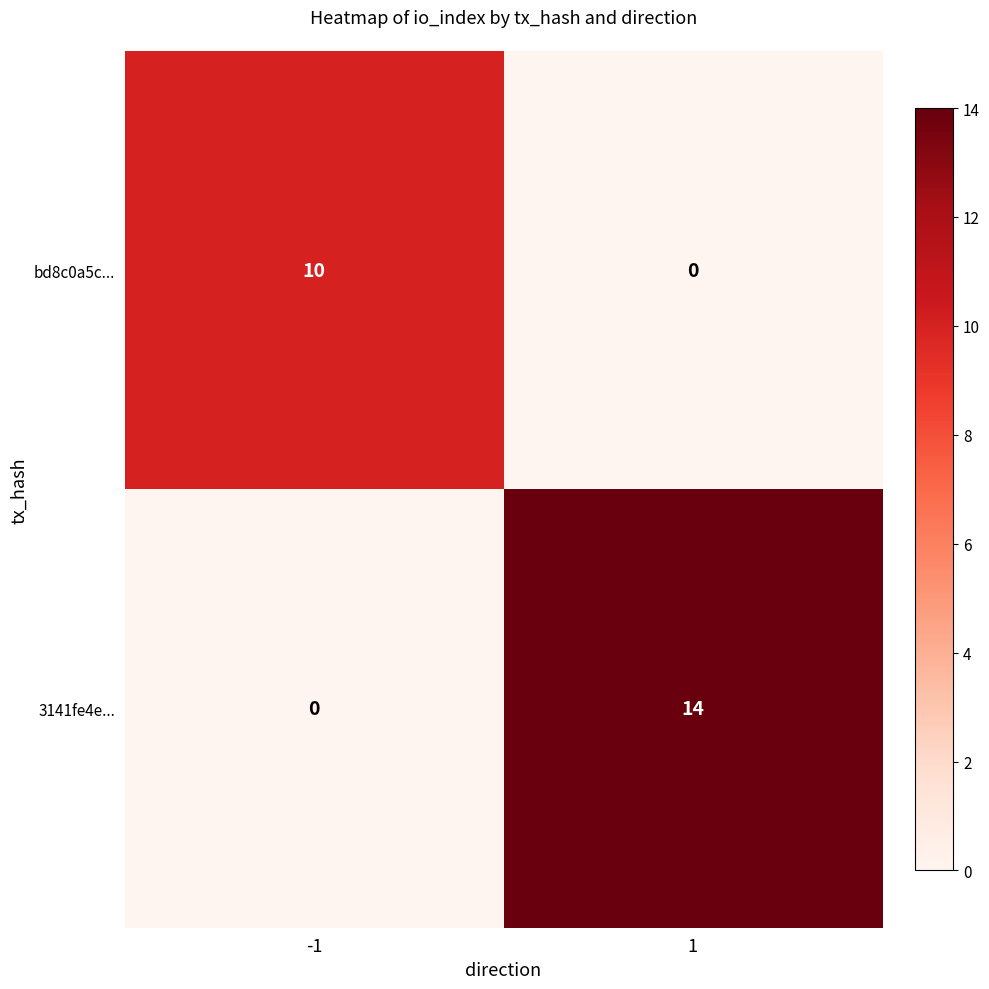

At which category is the sum across all series the highest?

1